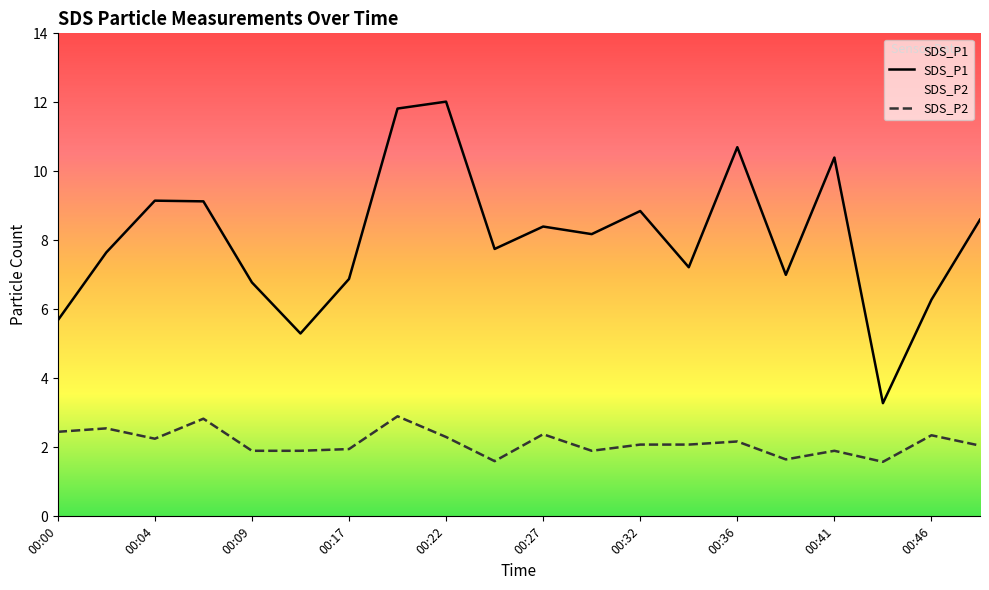

What is the value of the SDS_P2 point at the 15th from the left?

2.2